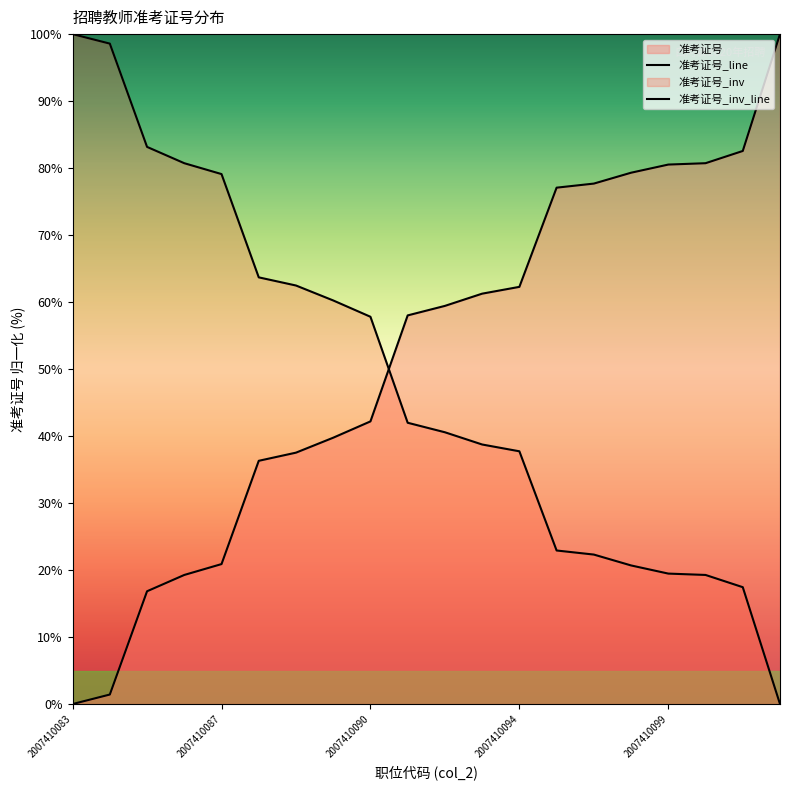

List the series in order of their overall mean, highest first.

准考证号_line, 准考证号_inv_line